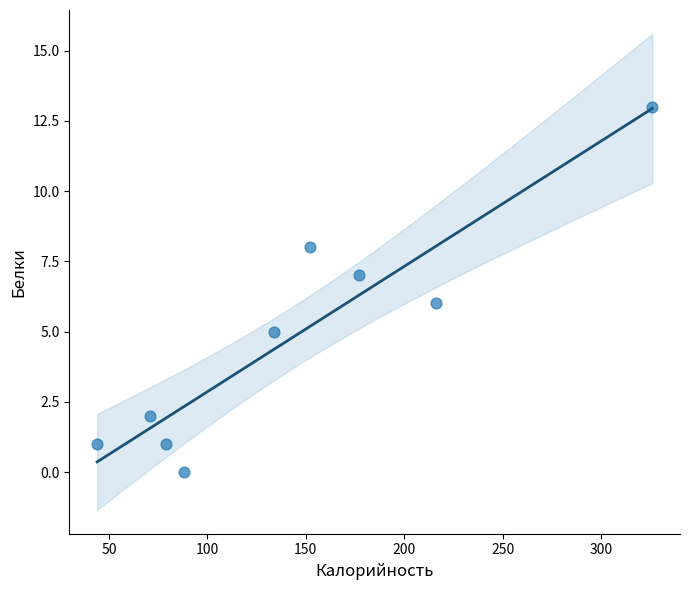

What is the range of Y values (max minus min)?

13